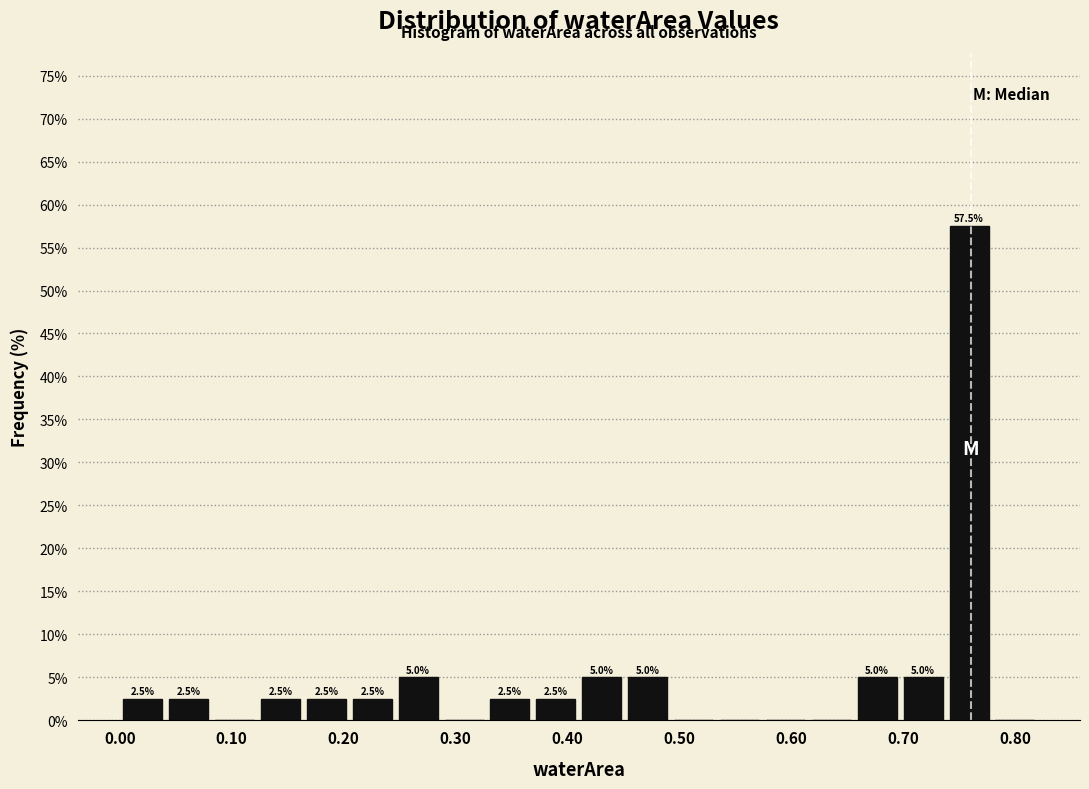

Over which range of the x-axis is the bar tallest?

0.738 to 0.779